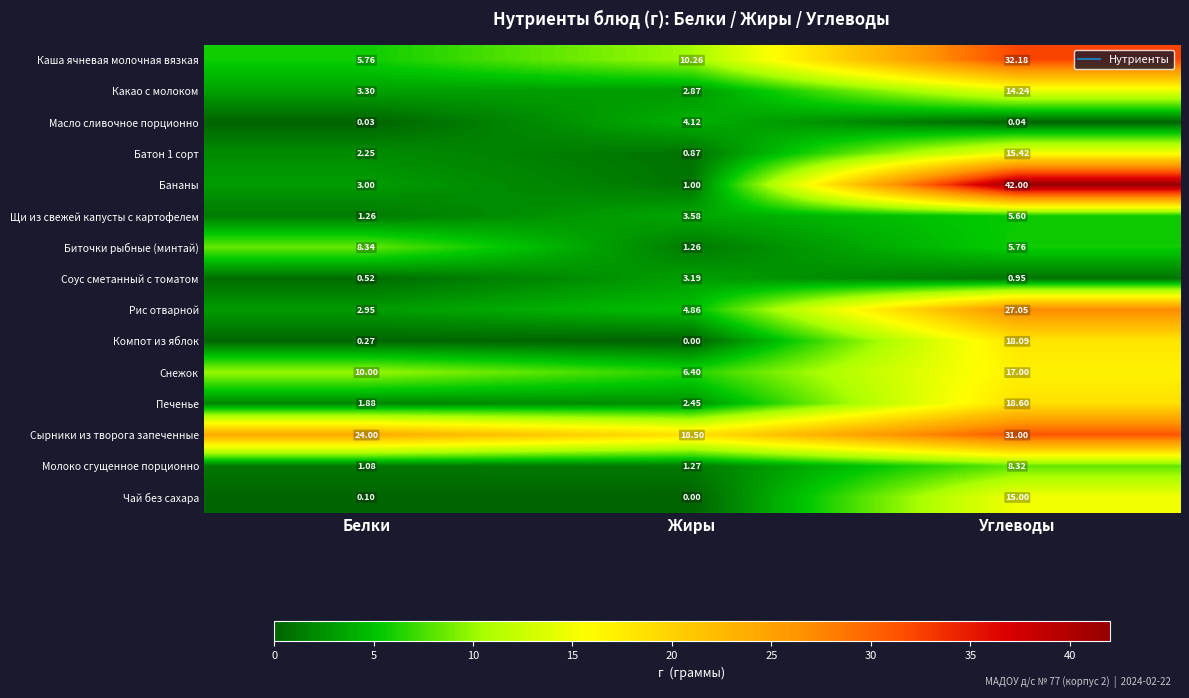

Rank the categories by Рис отварной value from highest to lowest.

Углеводы, Жиры, Белки